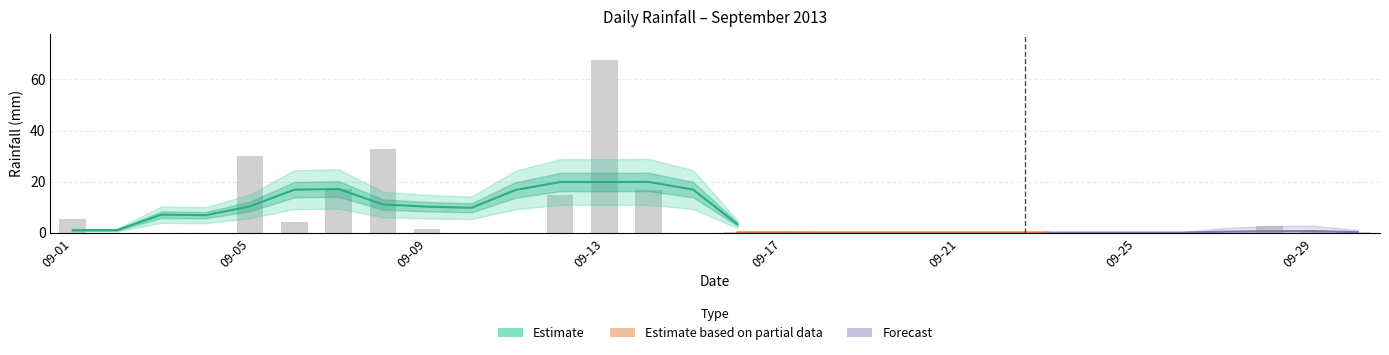

Is it true that the value at 2013-09-30 is 0.1?

False